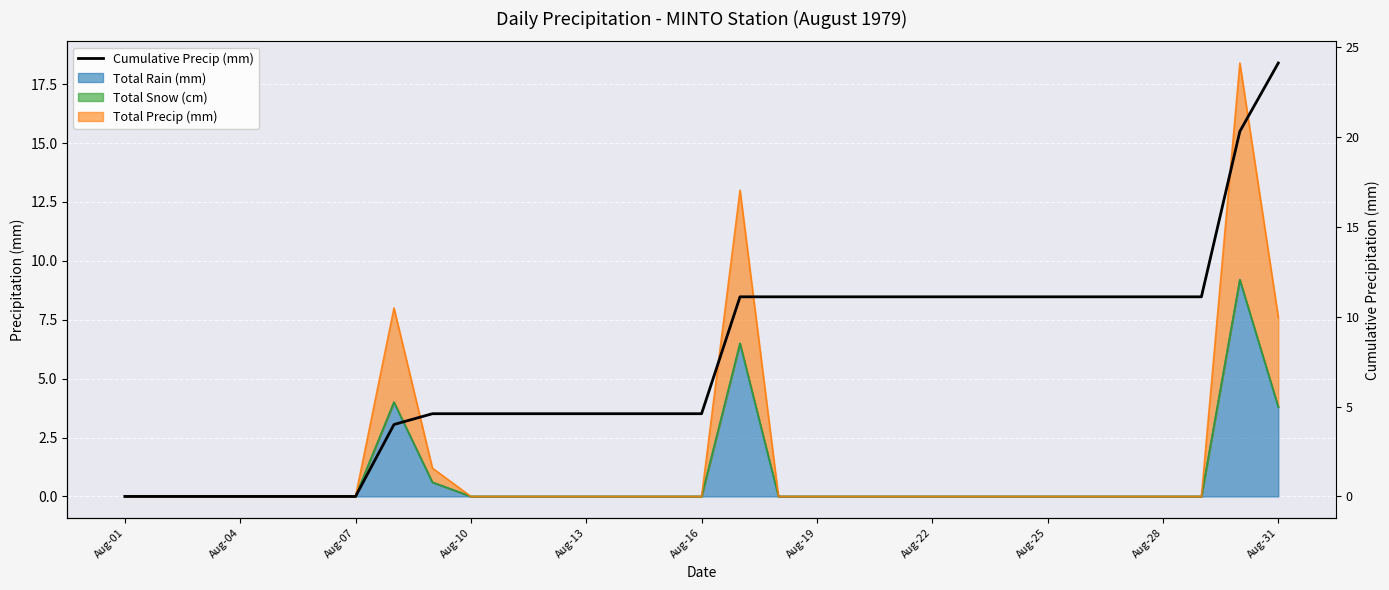

What is the maximum value shown in the chart?

24.1